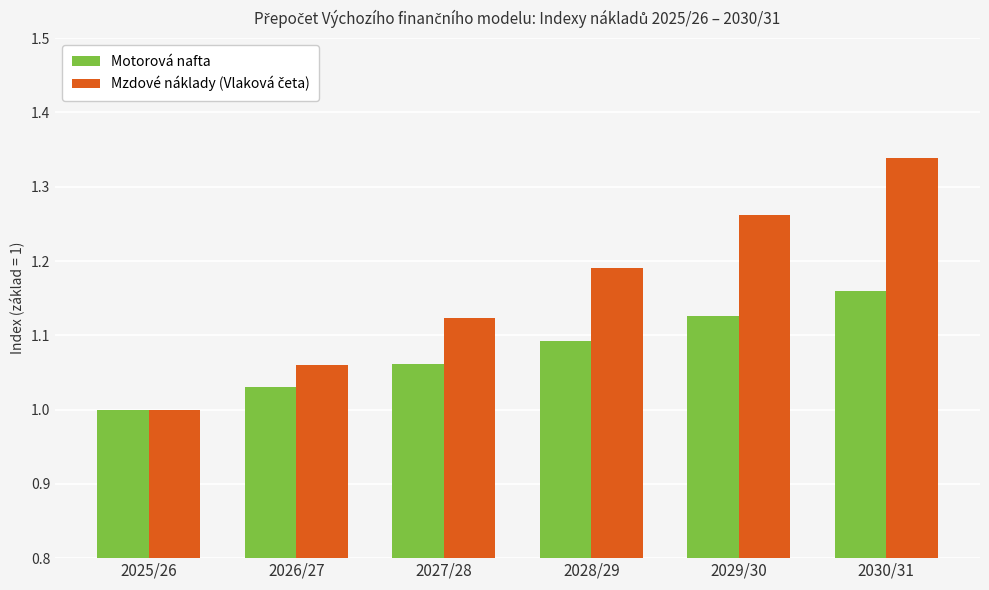

What is the total value across all series at 2027/28?

2.2